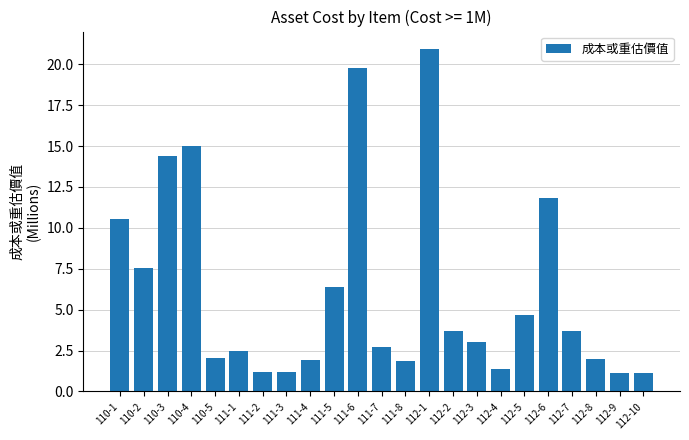

How many data points are above 3?

12